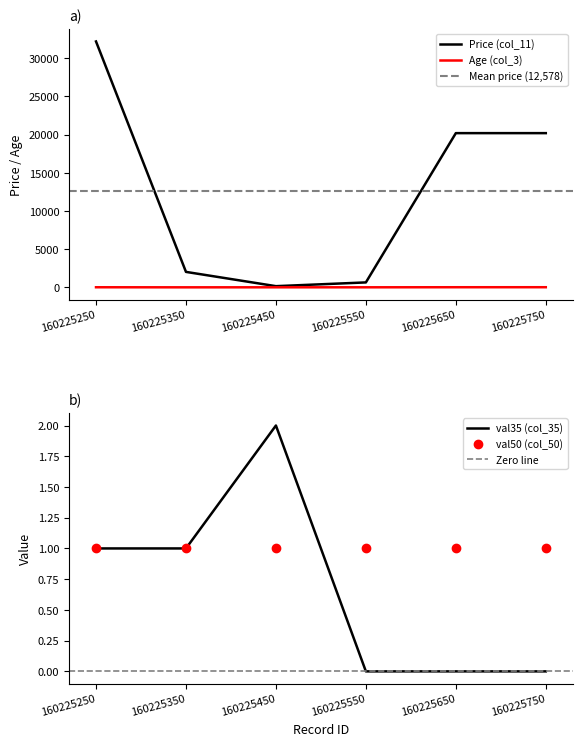

True or false: col_3 (age) has more than 1 points higher than both neighbors.

False